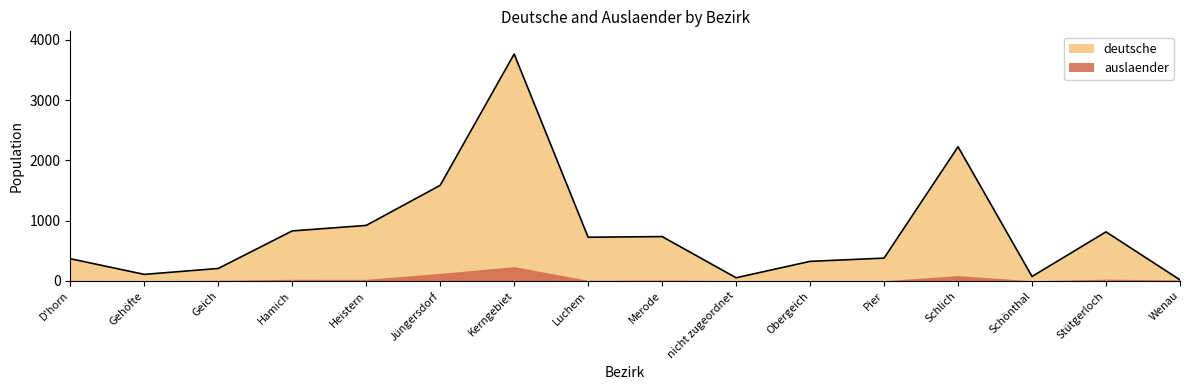

What is the average value?

820